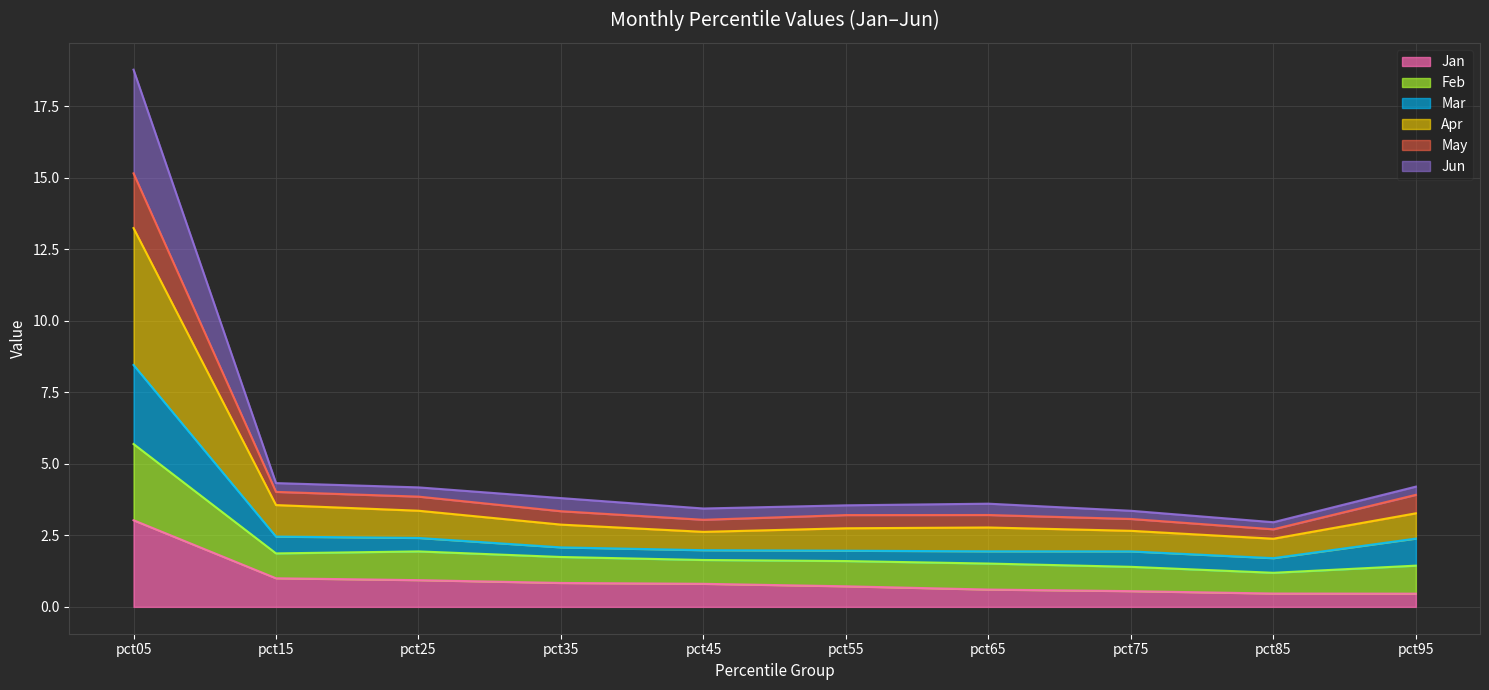

Which category has the highest value in the Jan series?

pct05